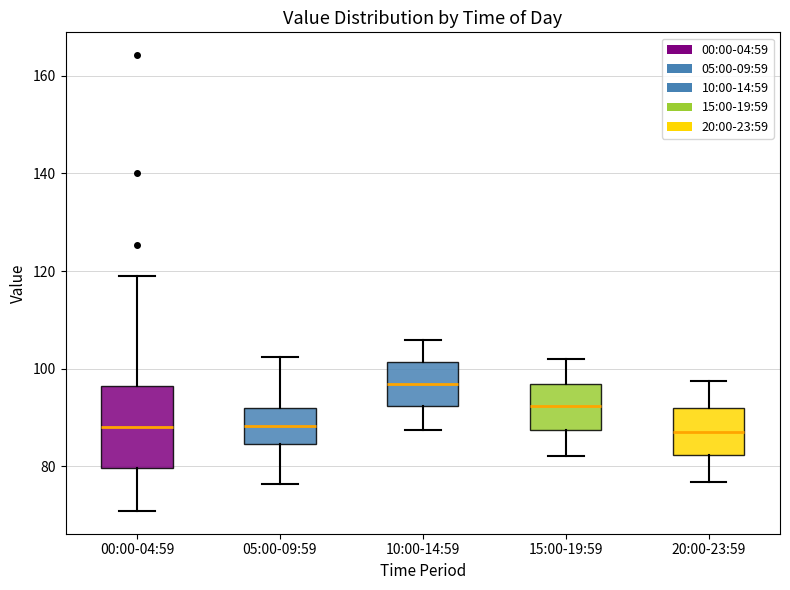

Which box is the tallest, from its lower edge to its upper edge?

00:00-04:59